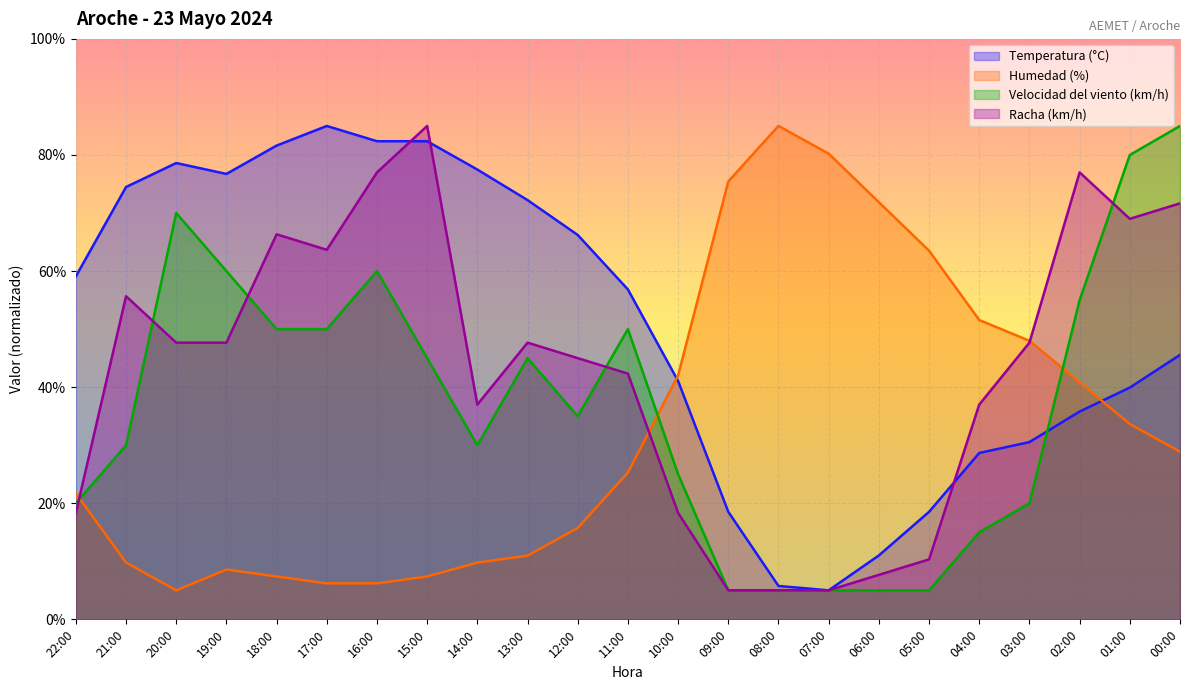

Which series has the widest spread of values?

Temperatura (°C)